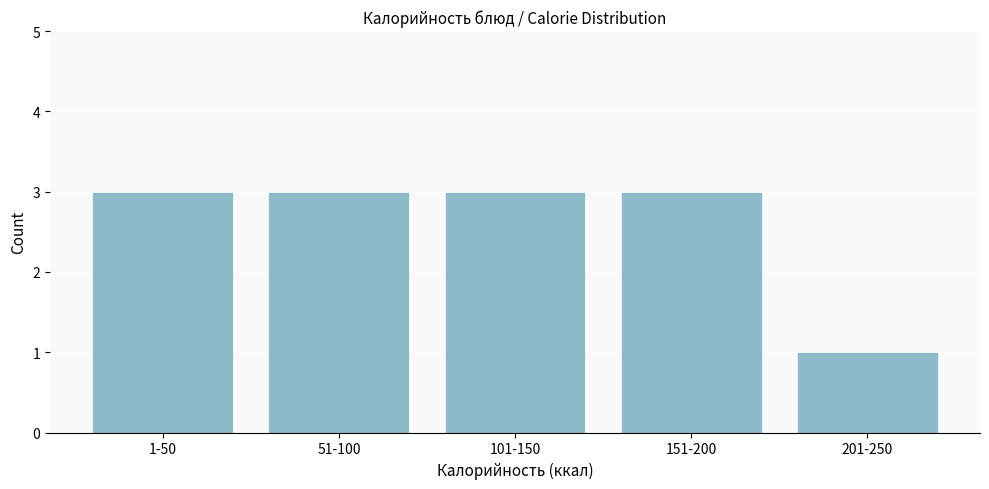

Reading right to left, transcribe all the data shown in this chart.

201-250=1	151-200=3	101-150=3	51-100=3	1-50=3